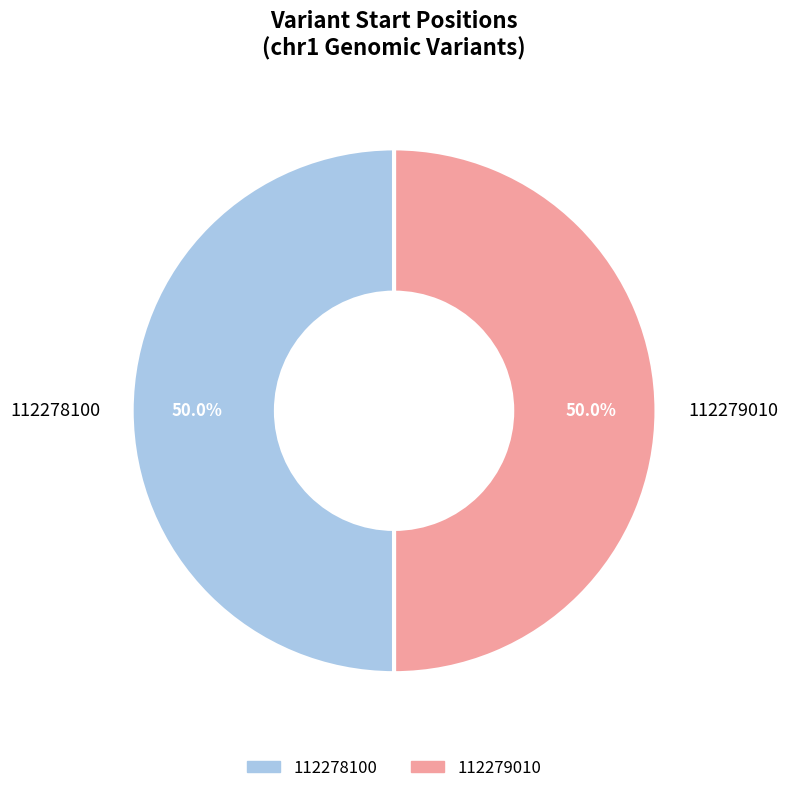

Approximately how many times larger is the value at 112279010 compared to 112278100?

1.0